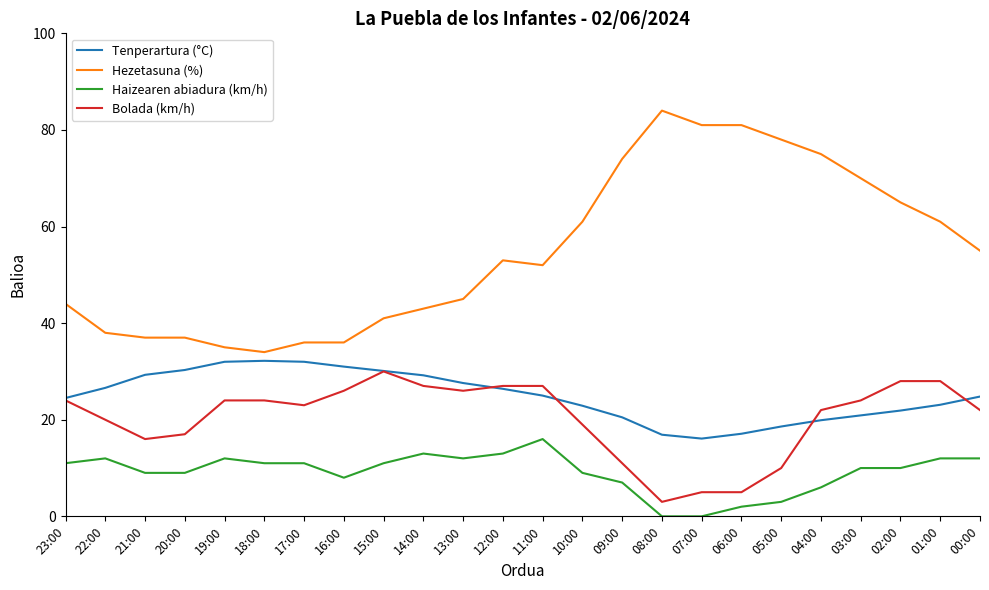

What is the total value across all series at 00:00?

113.8